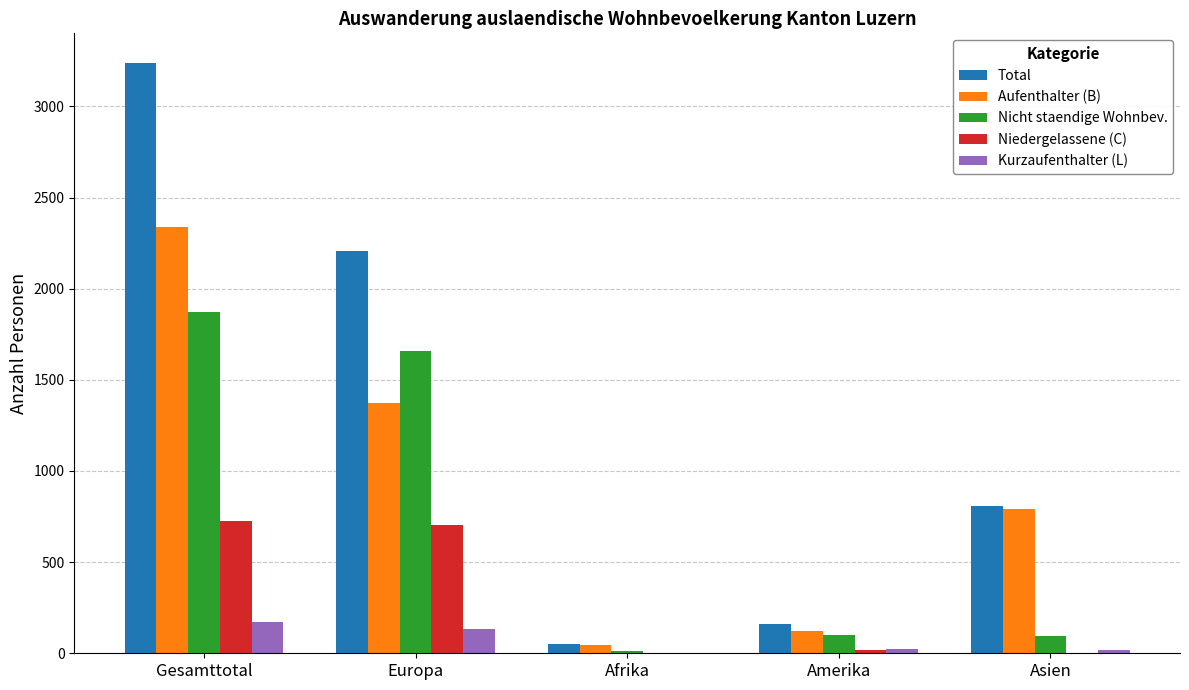

What are all the series names shown in the legend?

Total, Aufenthalter (B), Nicht staendige Wohnbev., Niedergelassene (C), Kurzaufenthalter (L)